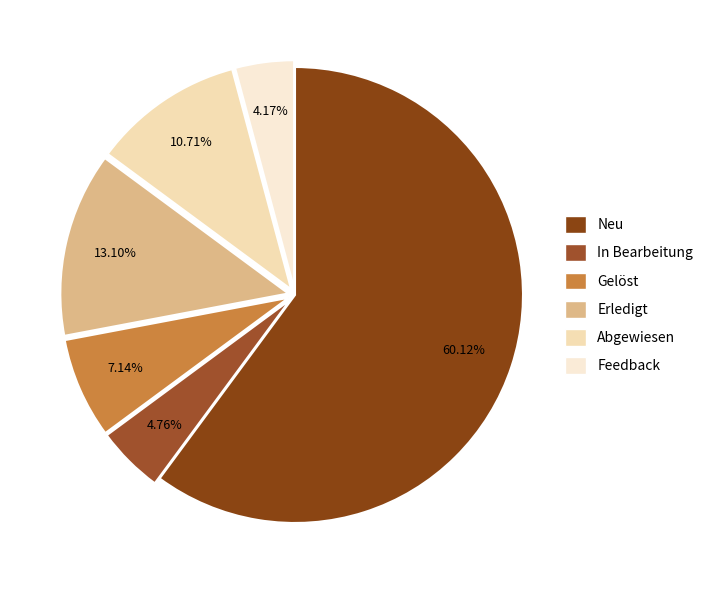

Is Neu the majority of the pie?

Yes